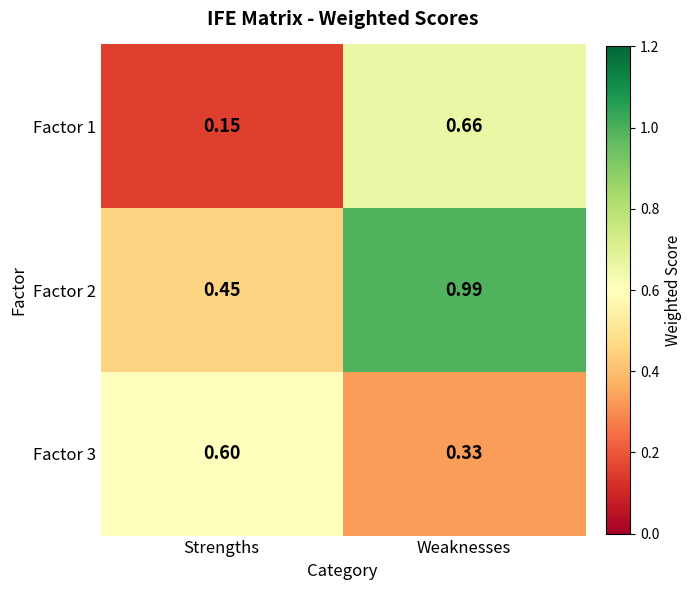

Which label corresponds to the smallest value in the chart?

Strengths